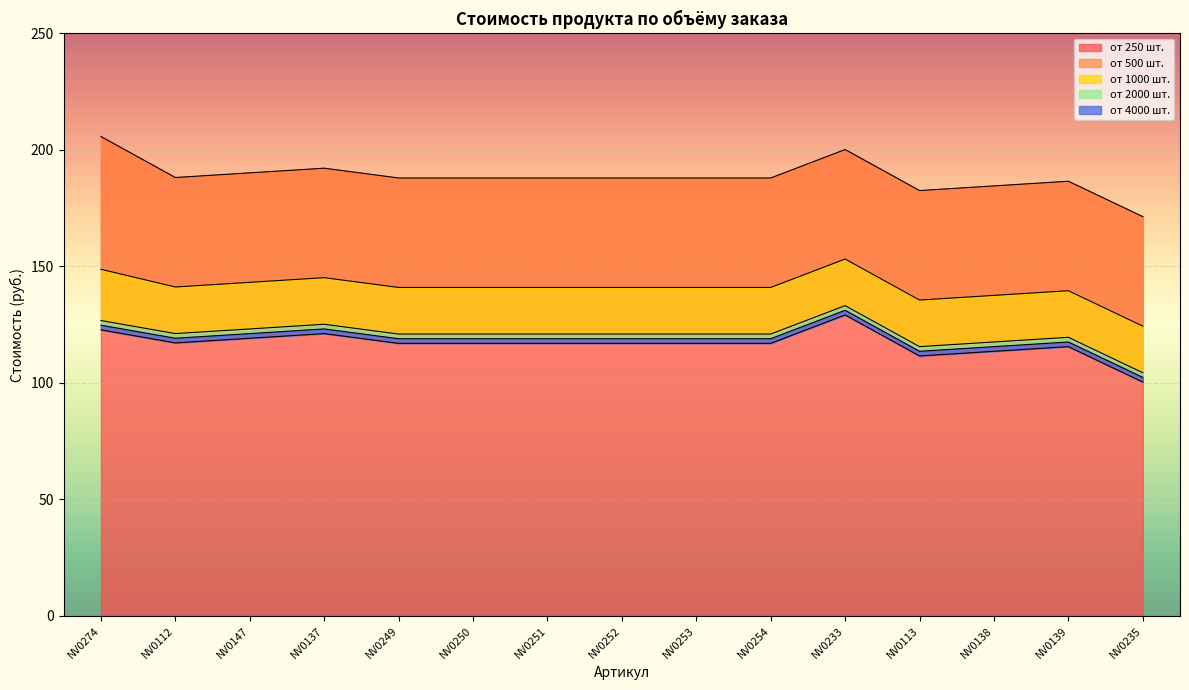

List the series in order of their peak value, lowest first.

от 4000 шт., от 2000 шт., от 1000 шт., от 500 шт., от 250 шт.